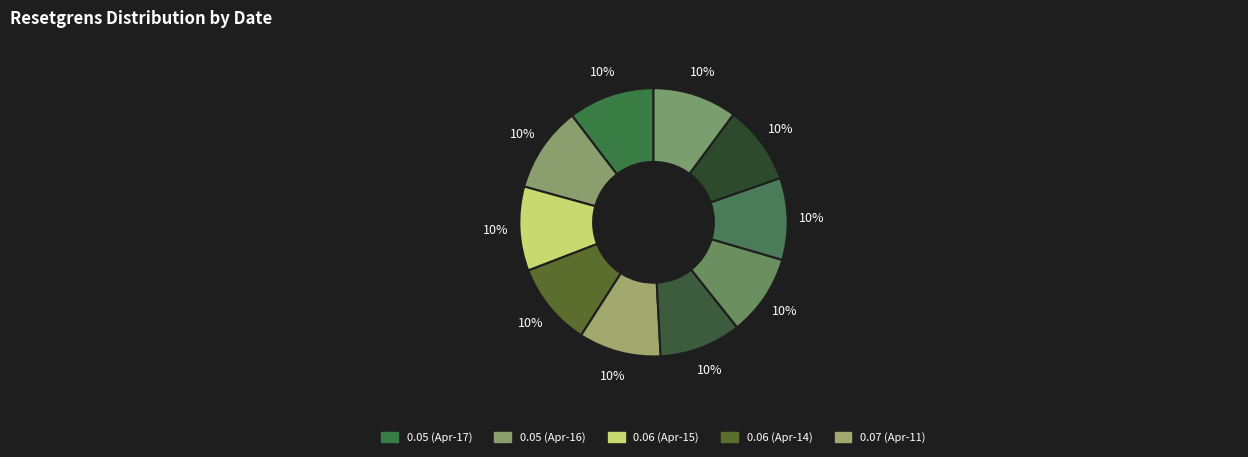

Count the number of slices in the pie.

10